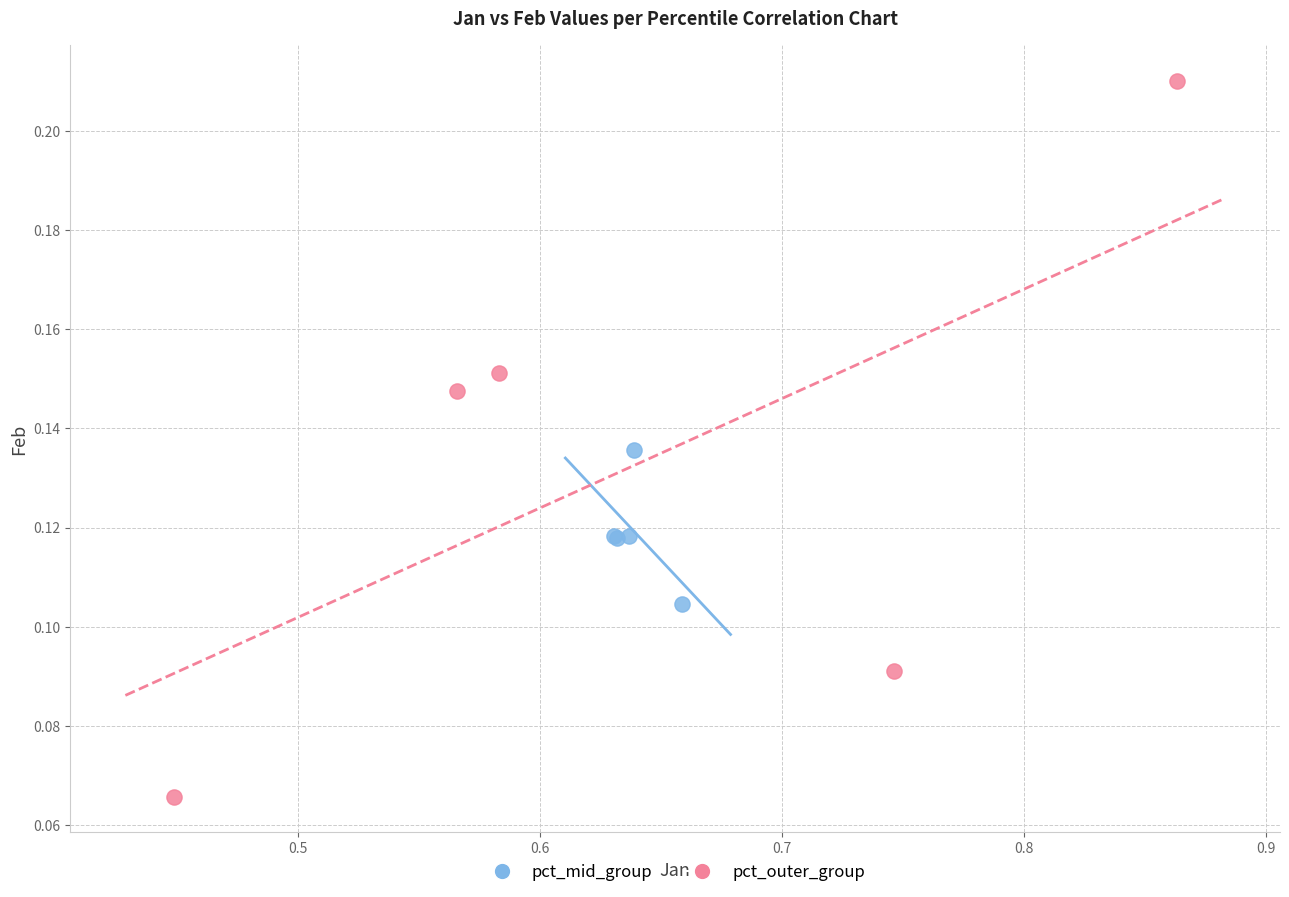

Which series reaches the maximum Y coordinate?

pct_outer_group